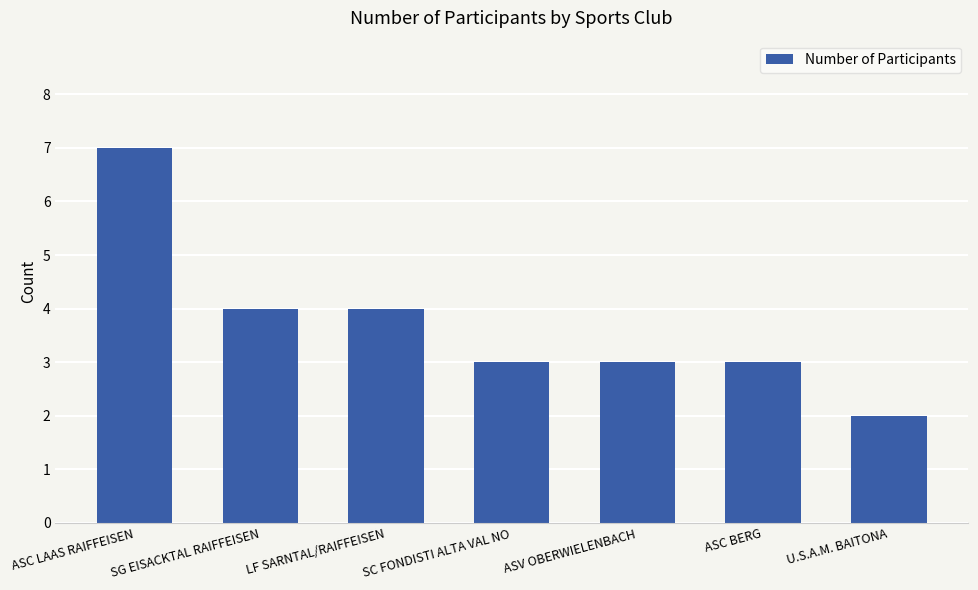

Reading right to left, list all the values displayed in this chart.

U.S.A.M. BAITONA=2	ASC BERG=3	ASV OBERWIELENBACH=3	SC FONDISTI ALTA VAL NO=3	LF SARNTAL/RAIFFEISEN=4	SG EISACKTAL RAIFFEISEN=4	ASC LAAS RAIFFEISEN=7